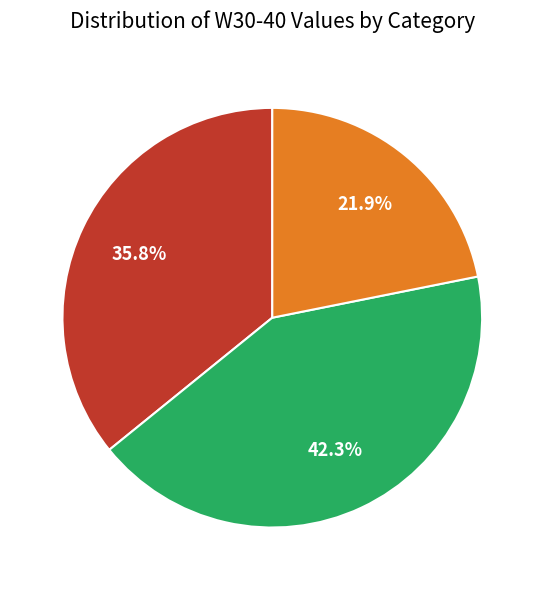

To the nearest percent, what percentage of the pie is W?

22%